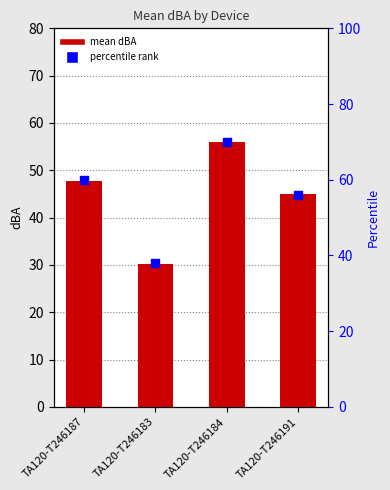

Which series has the largest total across all categories?

percentile rank